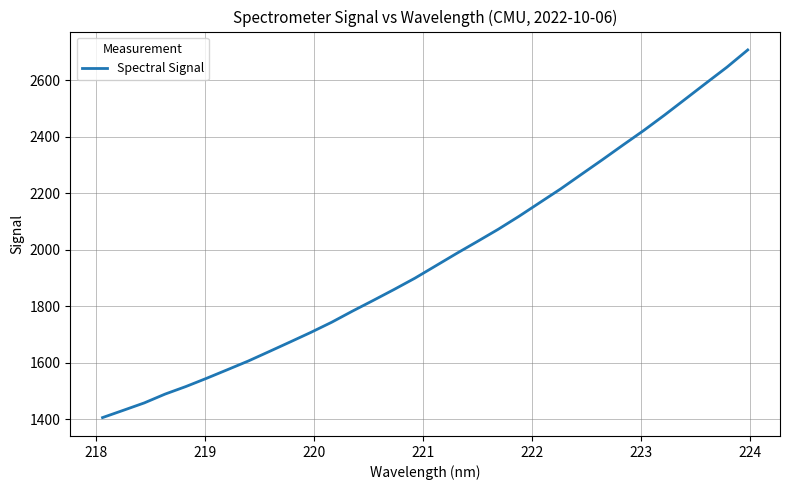

What is the minimum value shown in the chart?

1406.6